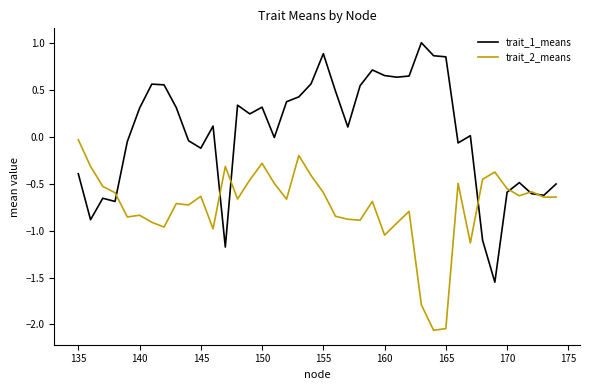

True or false: trait_1_means and trait_2_means cross at least once.

True